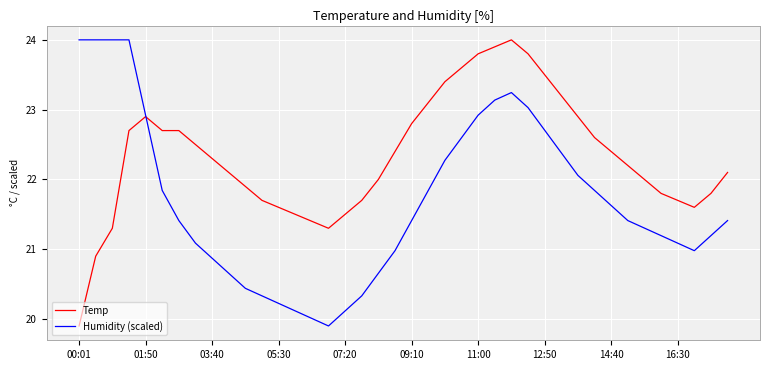

Which series has the largest total across all categories?

Temp